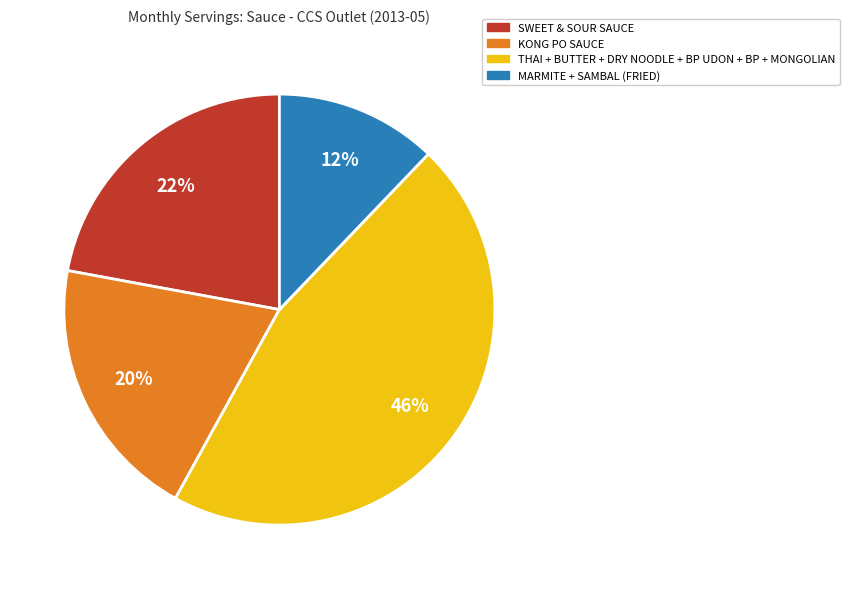

Is there a majority slice in this chart?

No